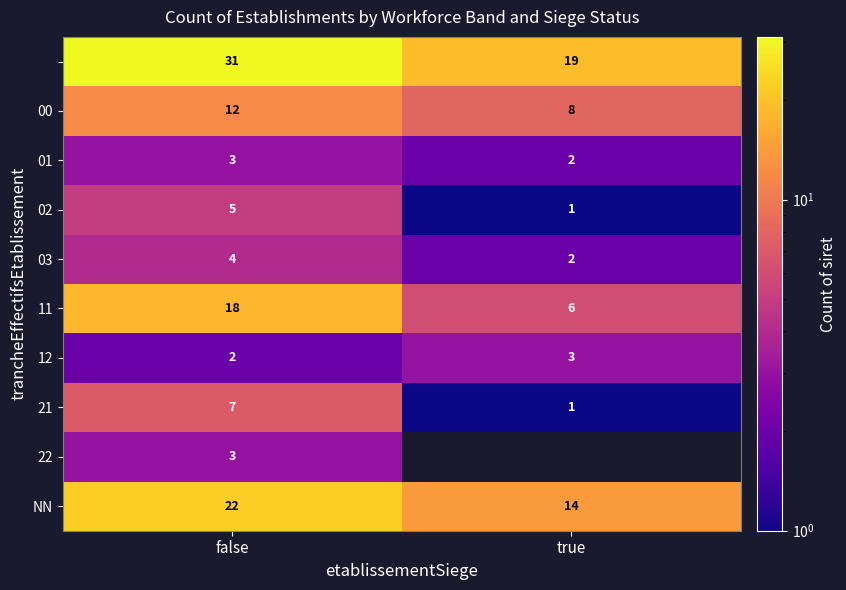

What is the sum of the 03 values at true and false?

6